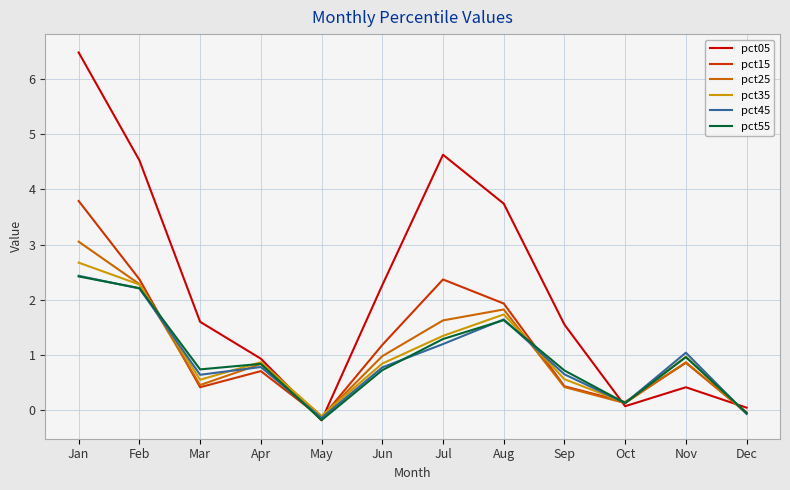

What is the total value across all series at Aug?

12.5